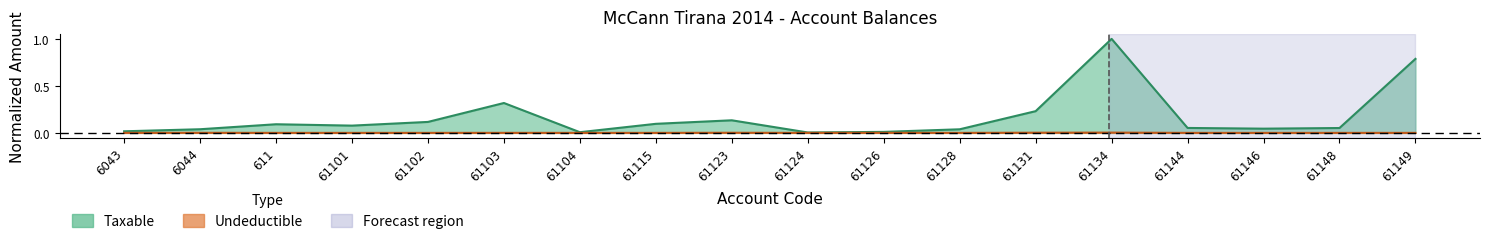

True or false: Undeductible and Taxable intersect in this chart.

False